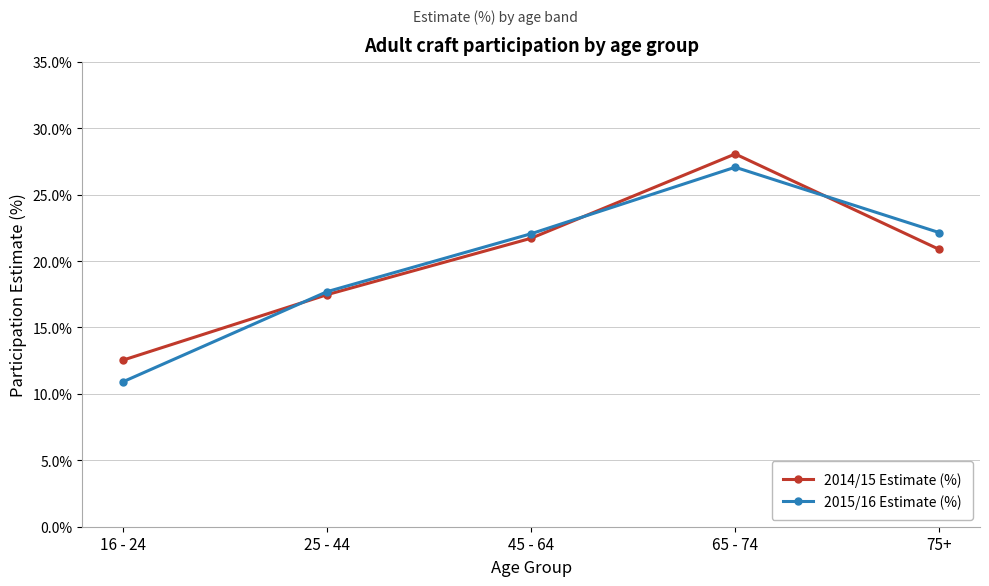

Which series has the widest spread of values?

2015/16 Estimate (%)